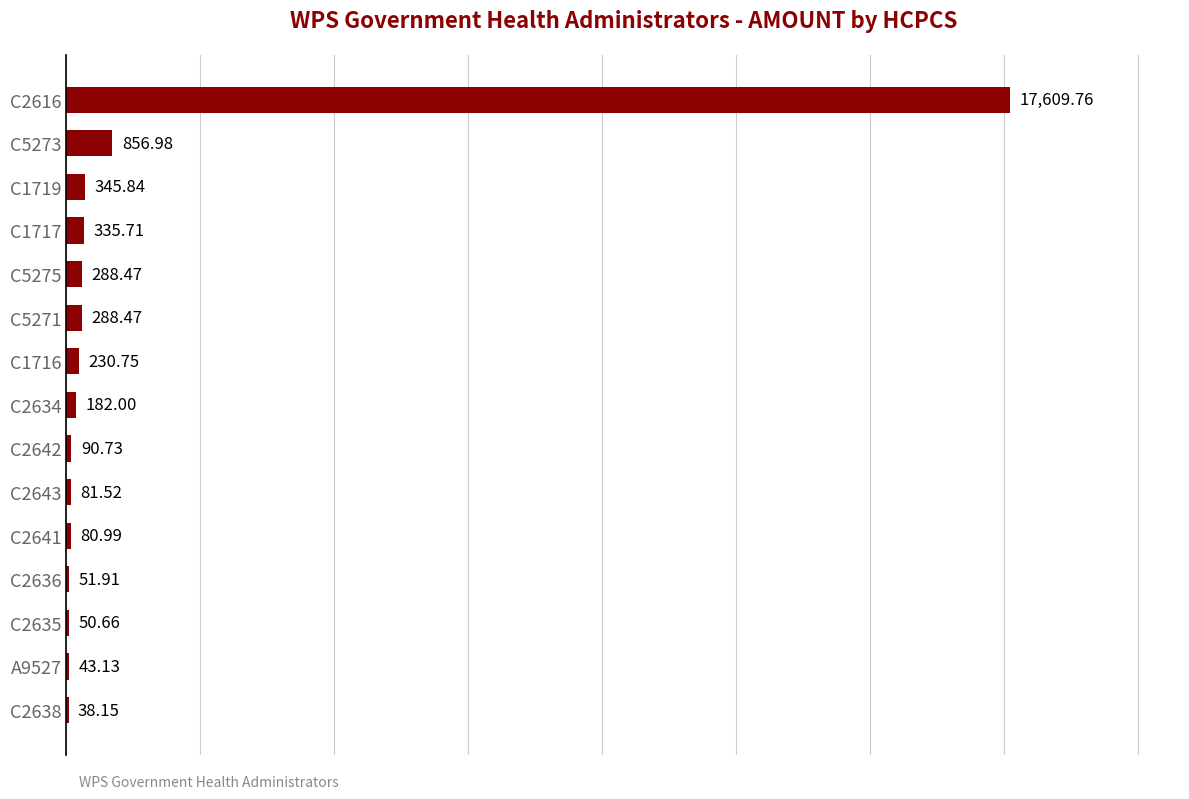

What is the sum of all values?

20575.1